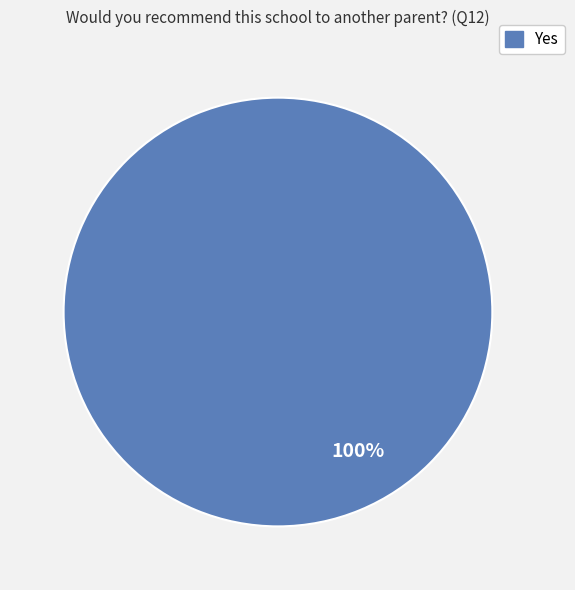

Does any single category account for the majority?

Yes